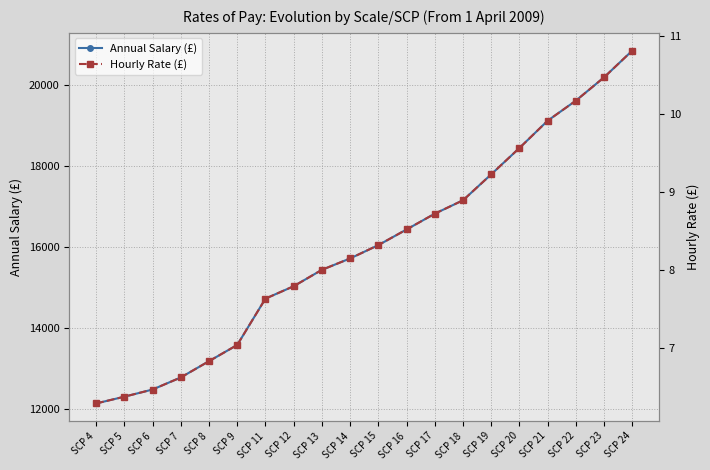

List the series in order of their peak value, highest first.

Annual Salary (£), Hourly Rate (£)